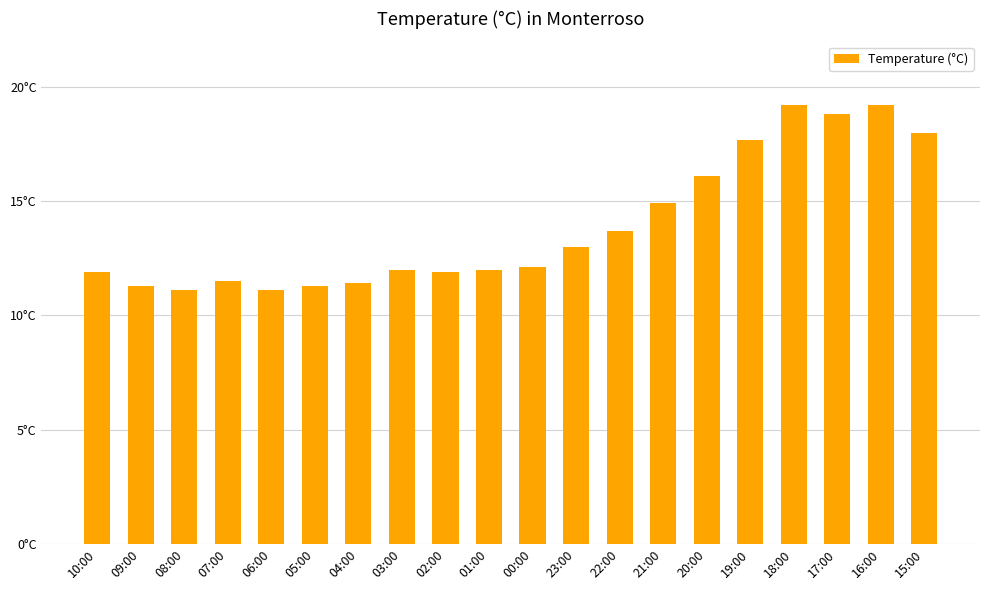

Does the chart contain any negative values?

No